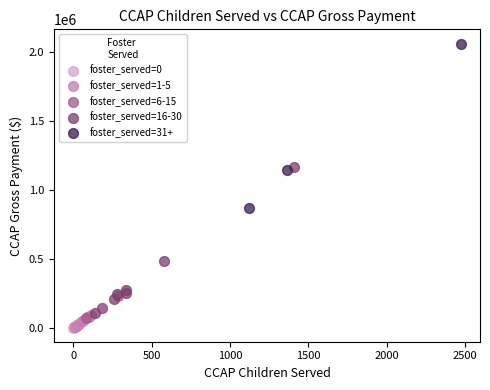

Which series has the widest spread of Y values?

foster_served=31+